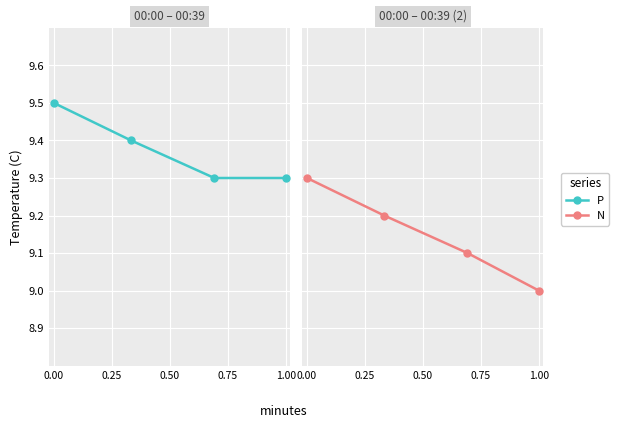

How many N values are between 9 and 10?

4